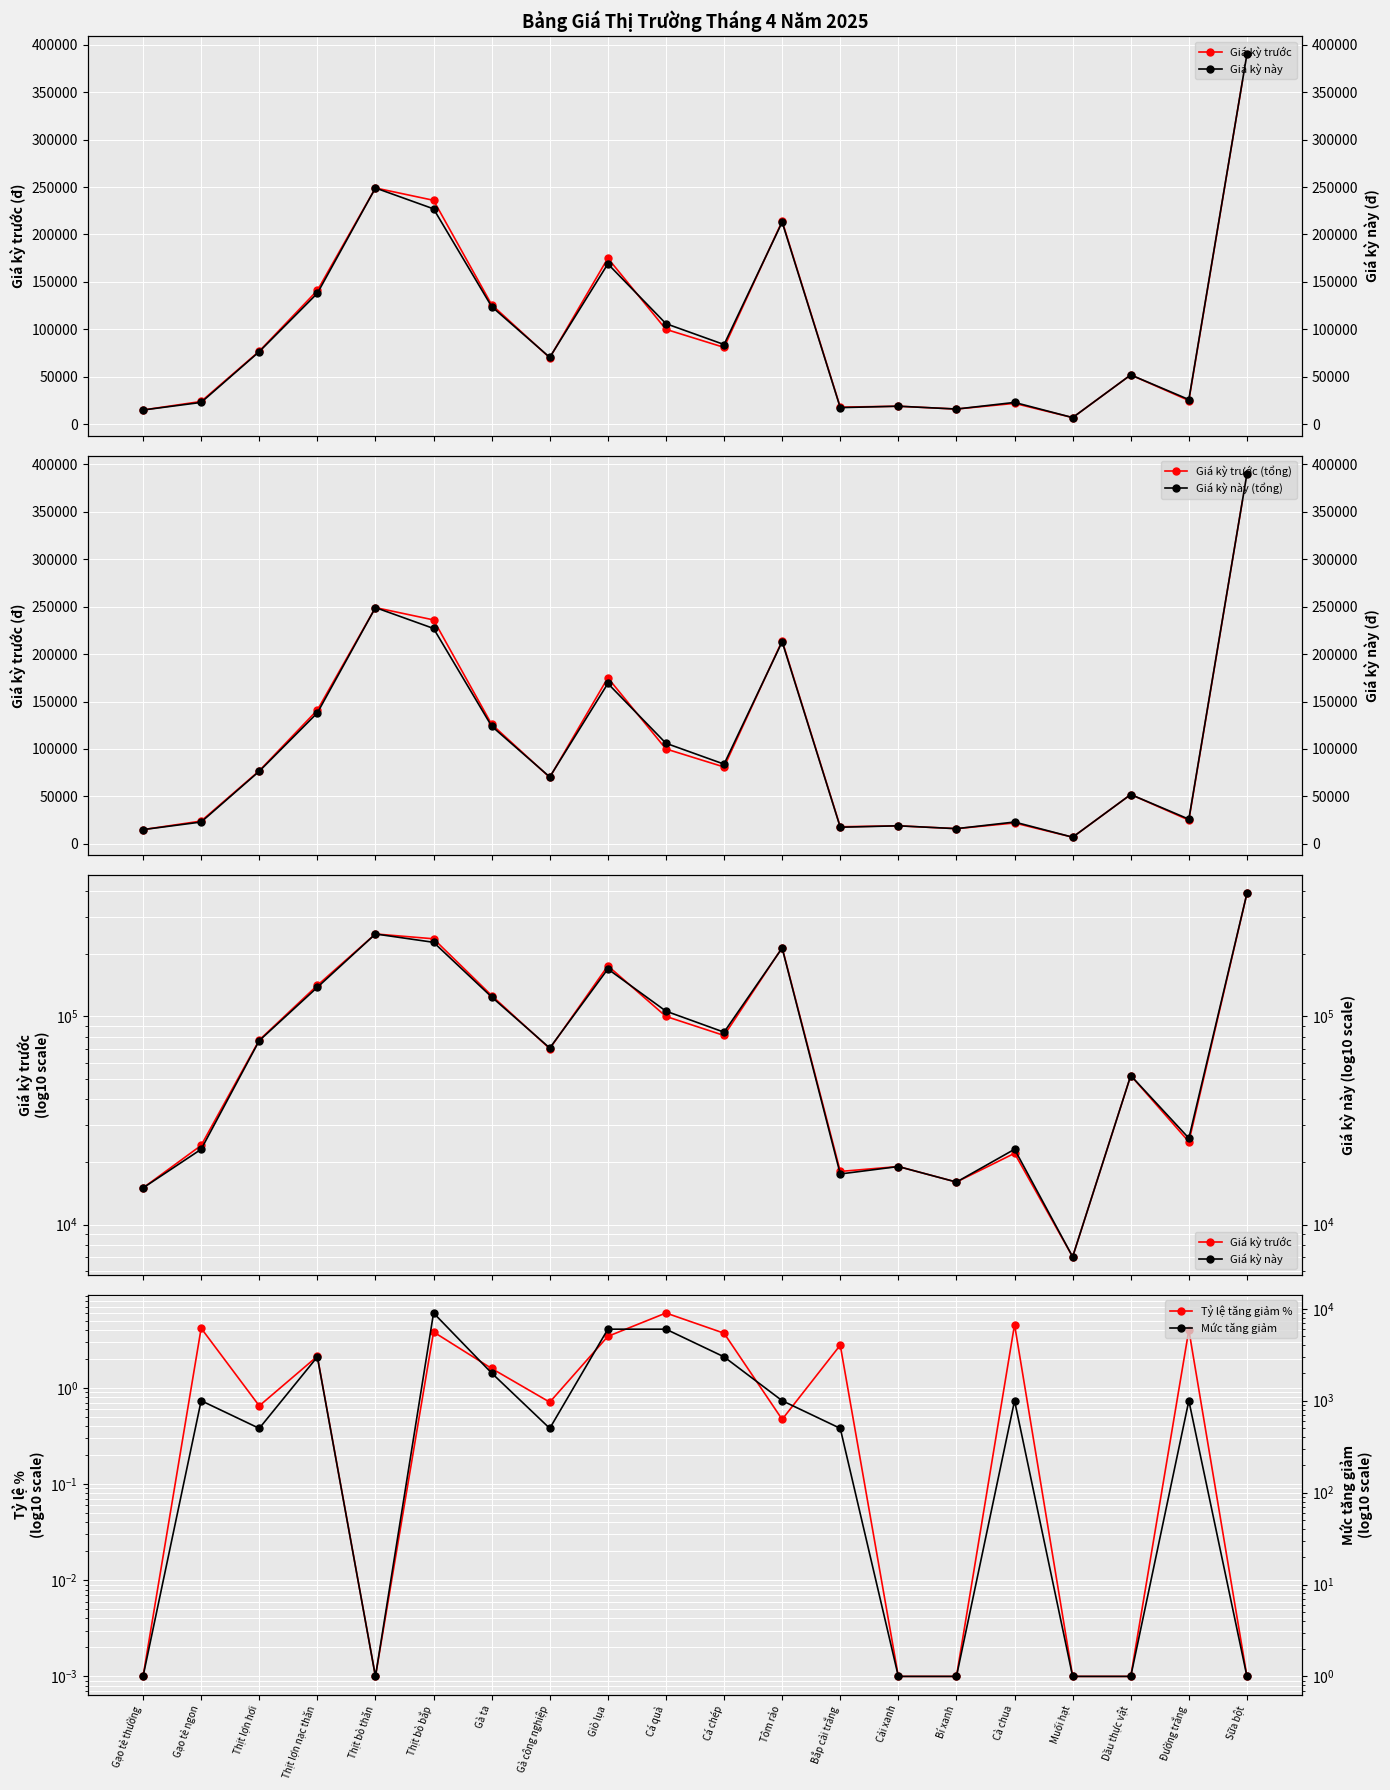

At Bắp cải trắng, list the series in order from largest to smallest.

Giá kỳ trước, Giá kỳ trước (tổng), Giá kỳ này, Giá kỳ này (tổng), Mức tăng giảm, Tỷ lệ tăng giảm %